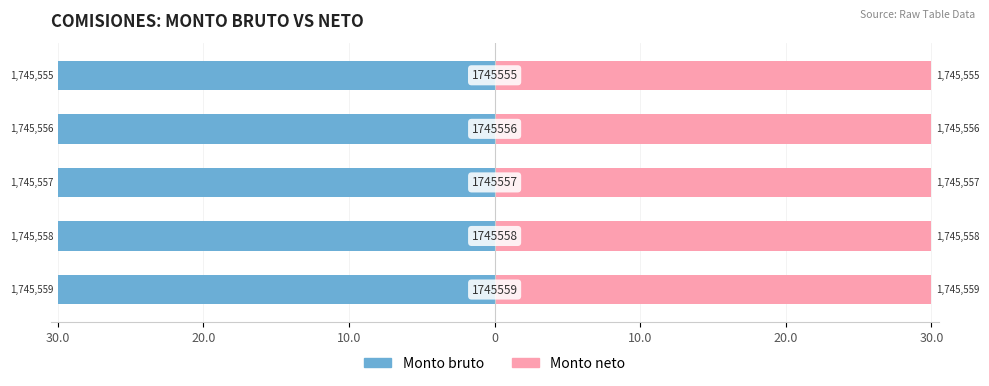

Between 20.0 and 10.0, which series saw the biggest shift?

Monto bruto